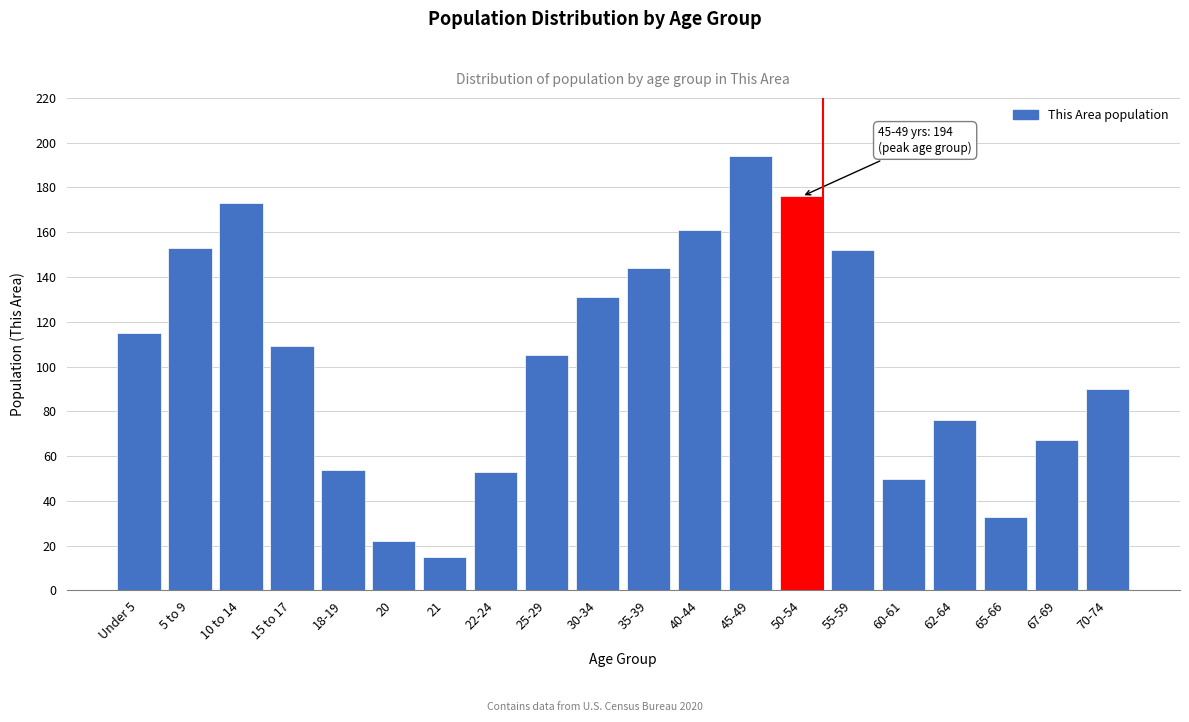

Reading left to right, transcribe all the data shown in this chart.

Under 5=115	5 to 9=153	10 to 14=173	15 to 17=109	18-19=54	20=22	21=15	22-24=53	25-29=105	30-34=131	35-39=144	40-44=161	45-49=194	50-54=176	55-59=152	60-61=50	62-64=76	65-66=33	67-69=67	70-74=90